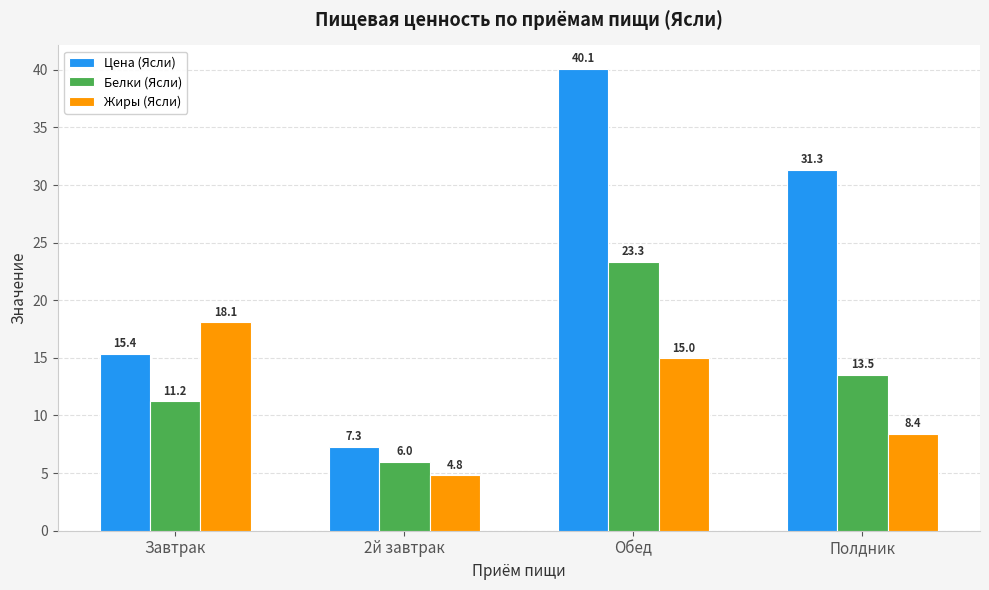

What is the value of the Цена (Ясли) bar at the 4th from the left?

31.3